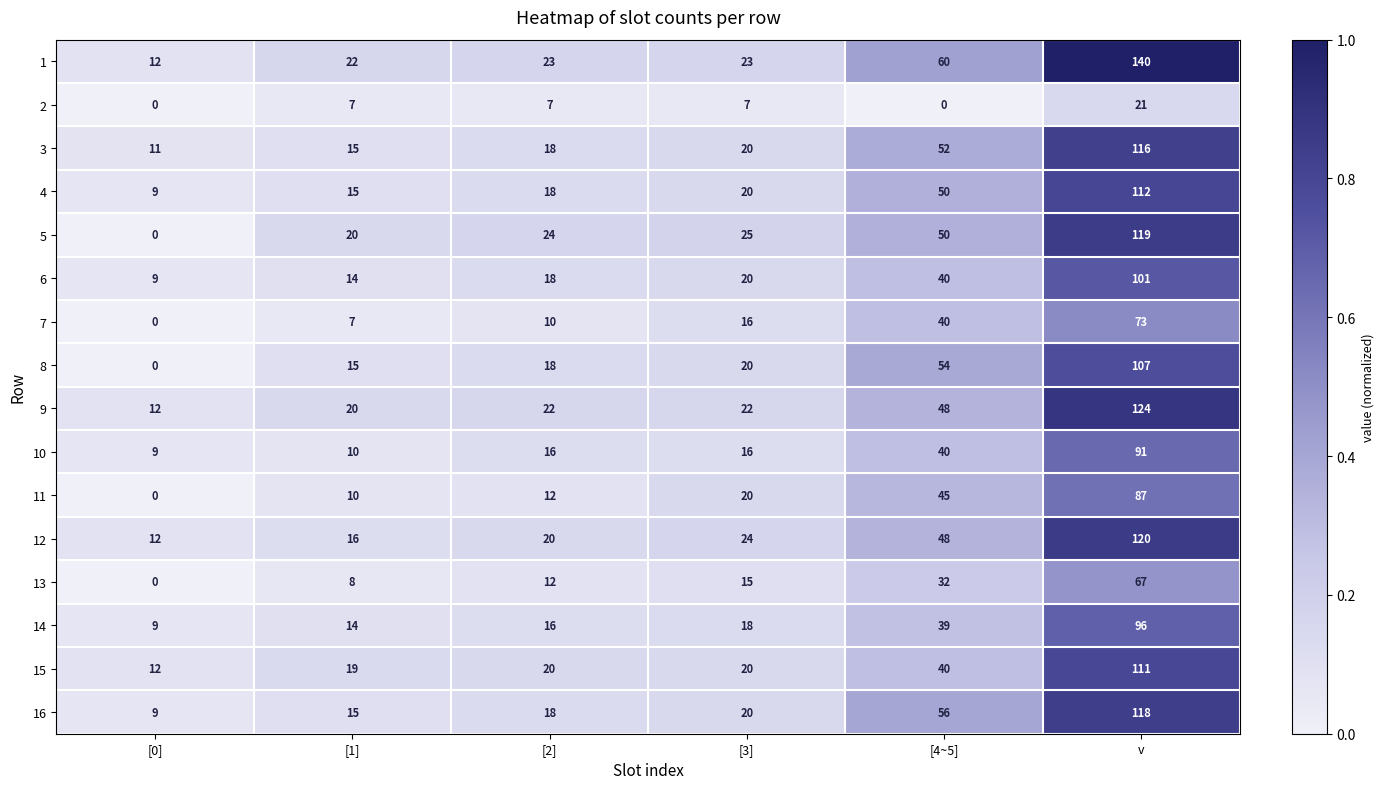

At which category is the sum across all series the highest?

v